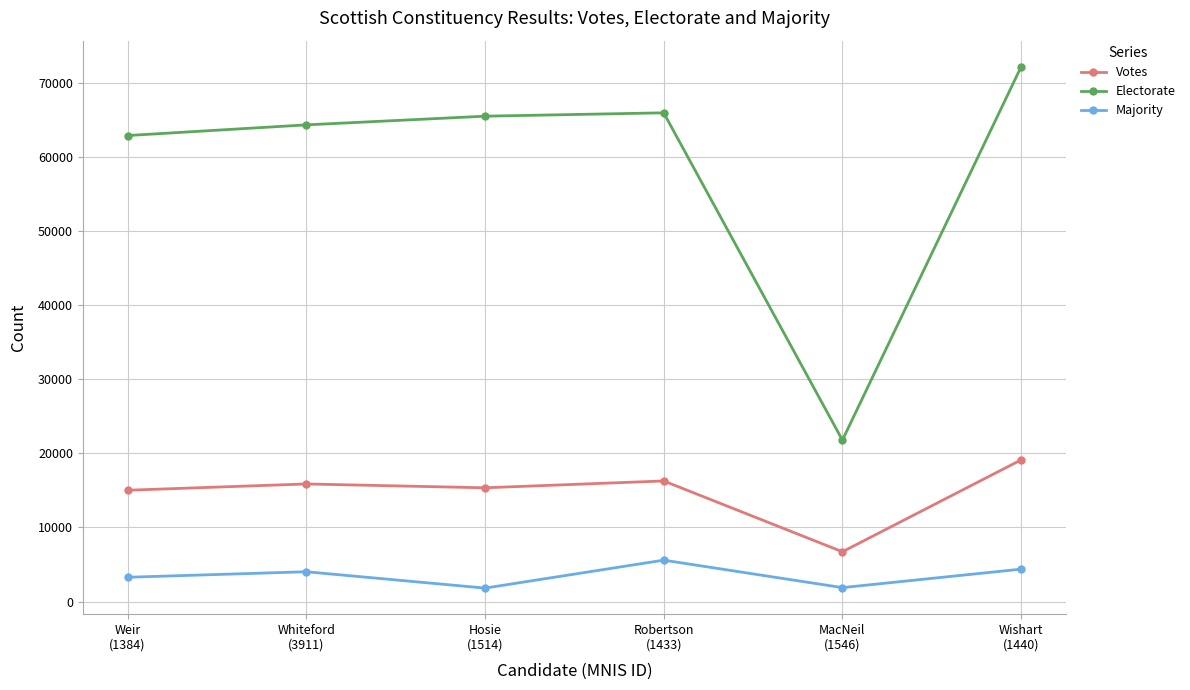

List the series in order of their overall mean, highest first.

Electorate, Votes, Majority